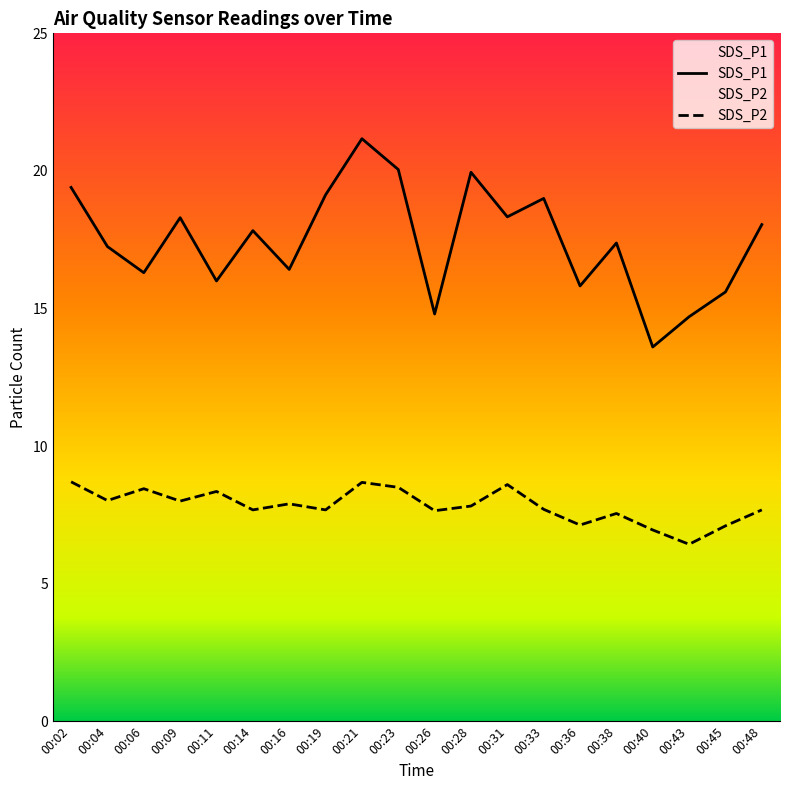

Between 00:48 and 00:45, which is larger?

00:48